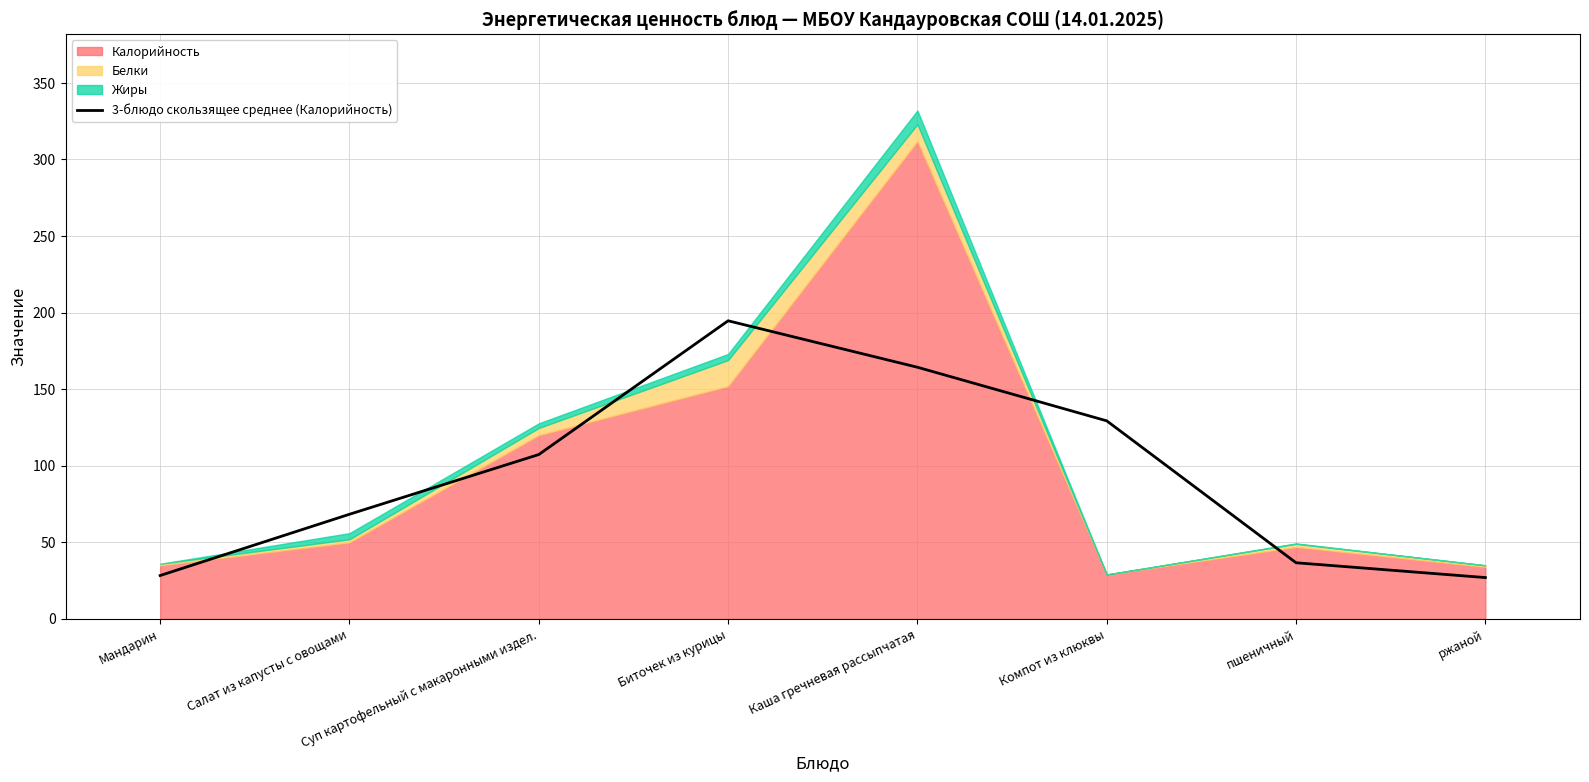

Between Мандарин and Суп картофельный с макаронными издел., which is larger?

Суп картофельный с макаронными издел.